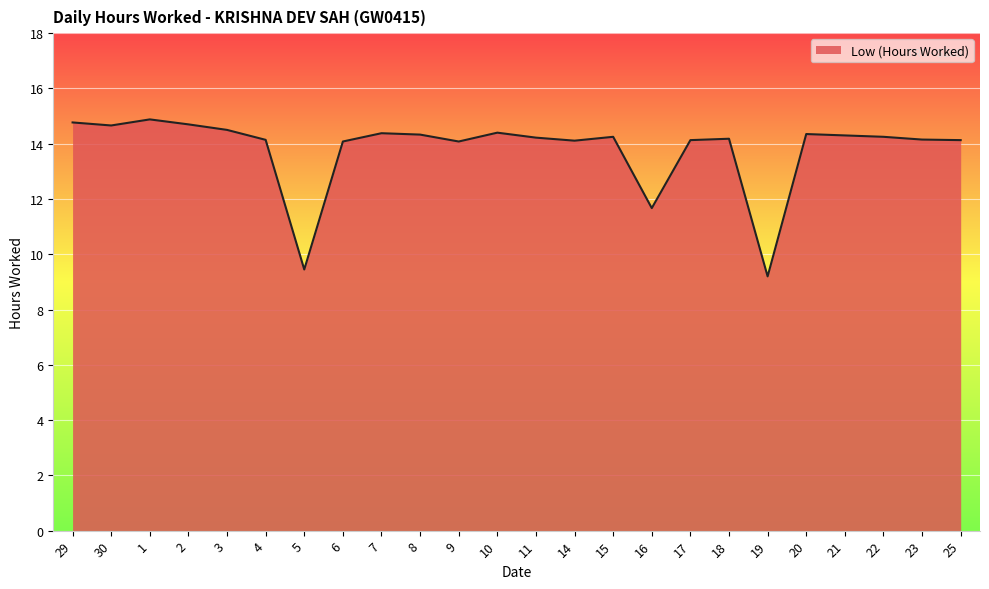

At which label is the value closest to 12?

16